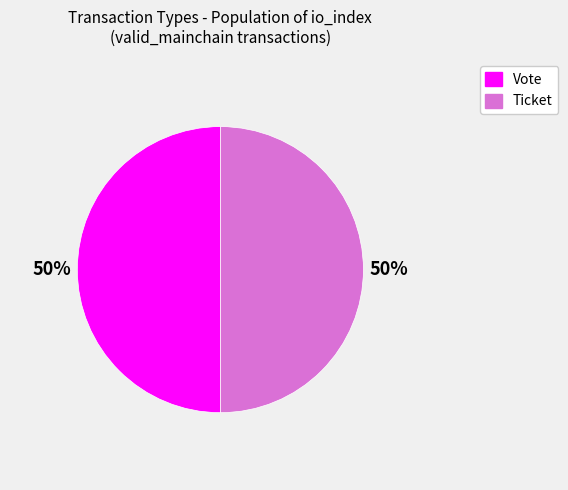

Is it true that Ticket is 63% of the pie?

False